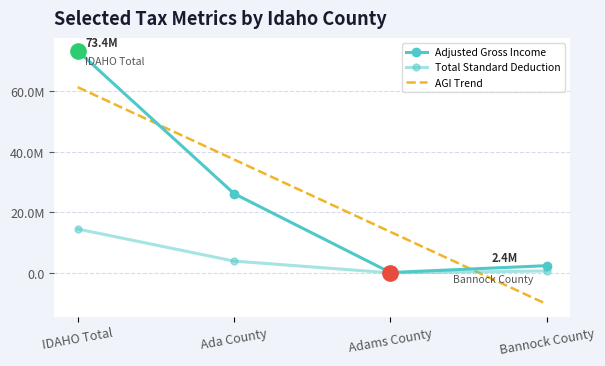

At Adams County, list the series in order from smallest to largest.

Total Standard Deduction, Adjusted Gross Income, AGI Trend